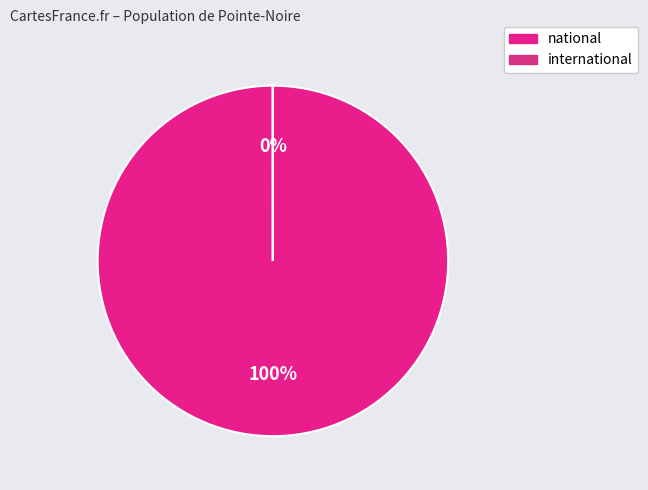

Does any single category account for the majority?

Yes